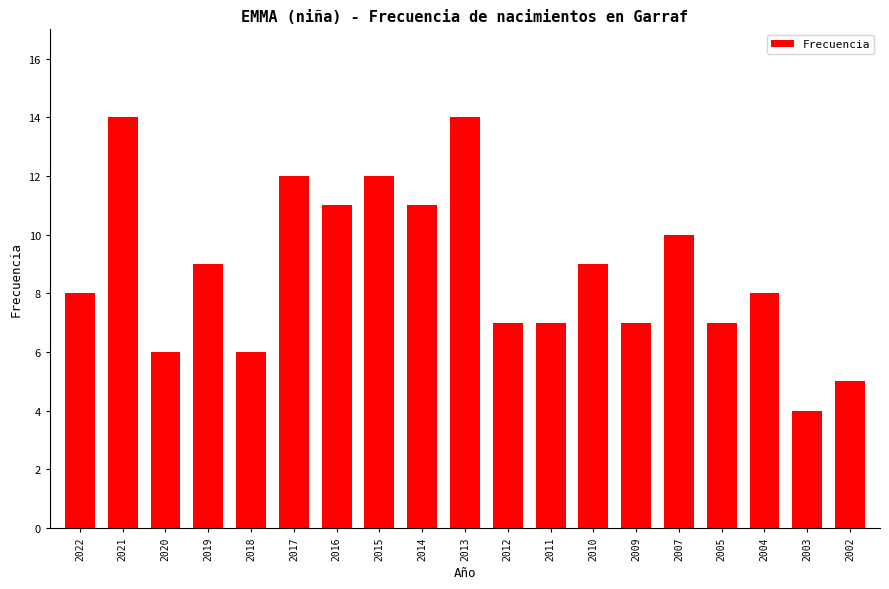

What is the change in value from 2011 to 2004?

+1